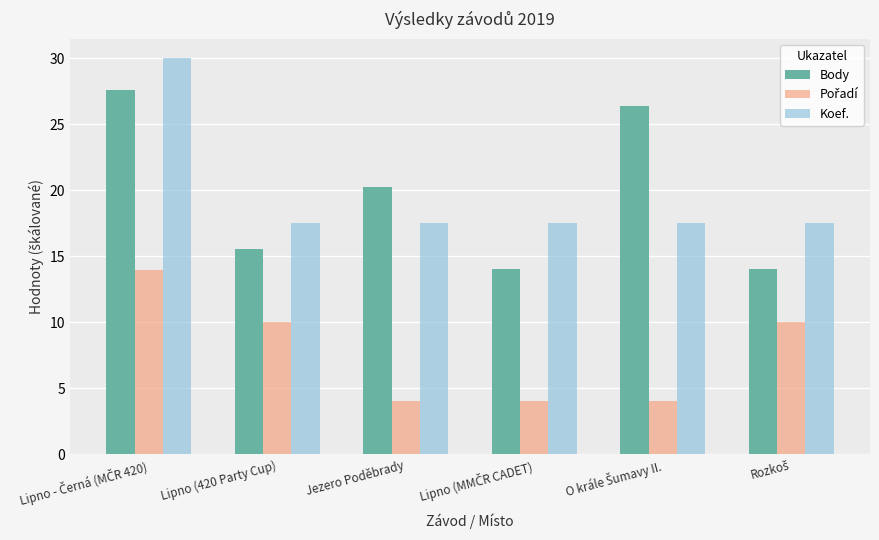

What is the sum of all Koef. values?

117.5